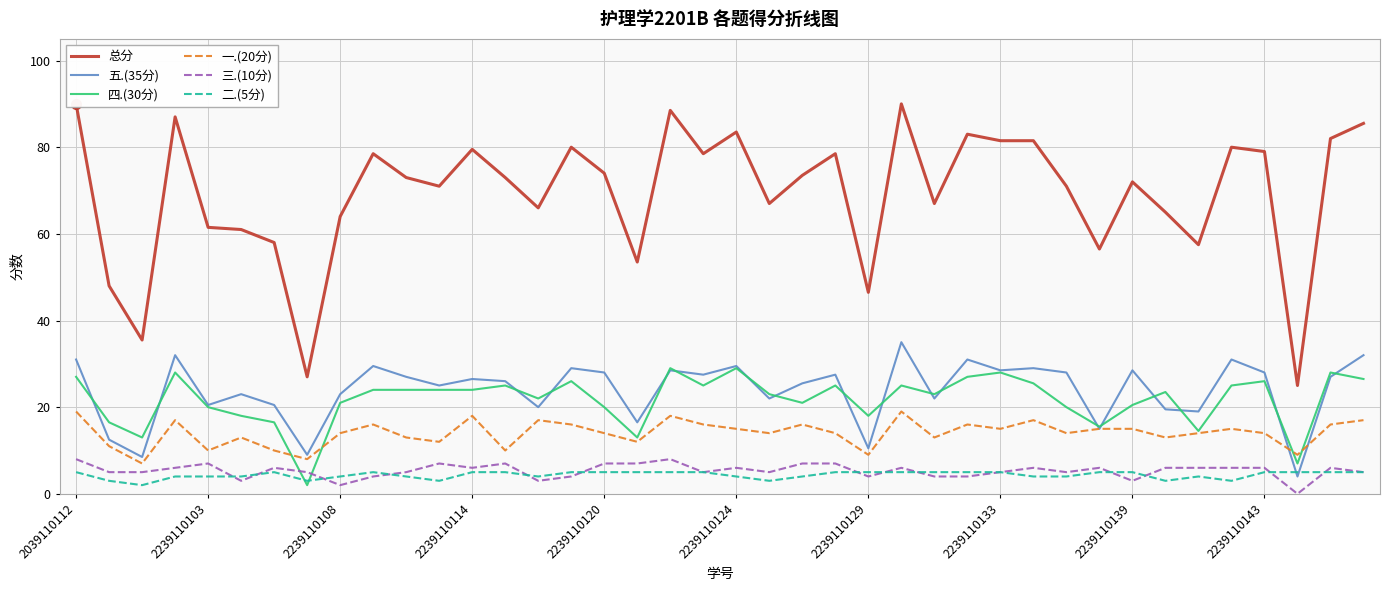

What are all the series names shown in the legend?

总分, 五.(35分), 四.(30分), 一.(20分), 三.(10分), 二.(5分)